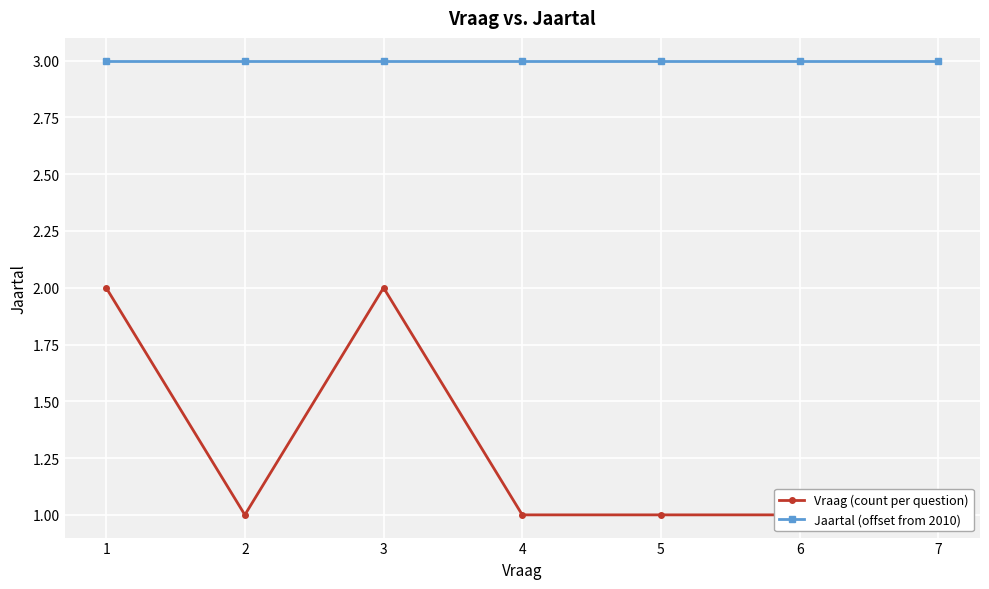

What is the sum of the Vraag (count per question) values at 3 and 6?

3